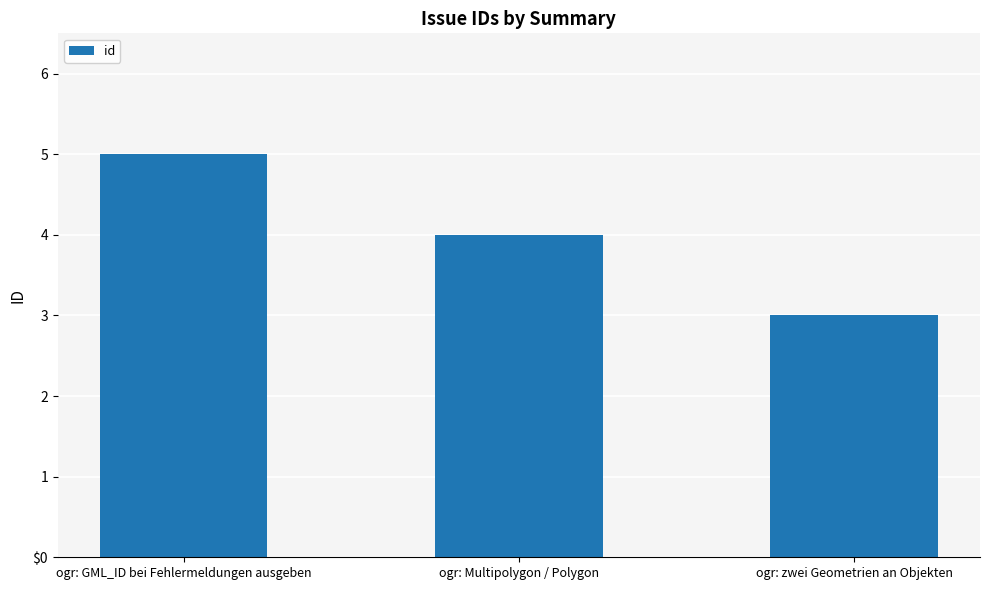

Does the chart contain any negative values?

No